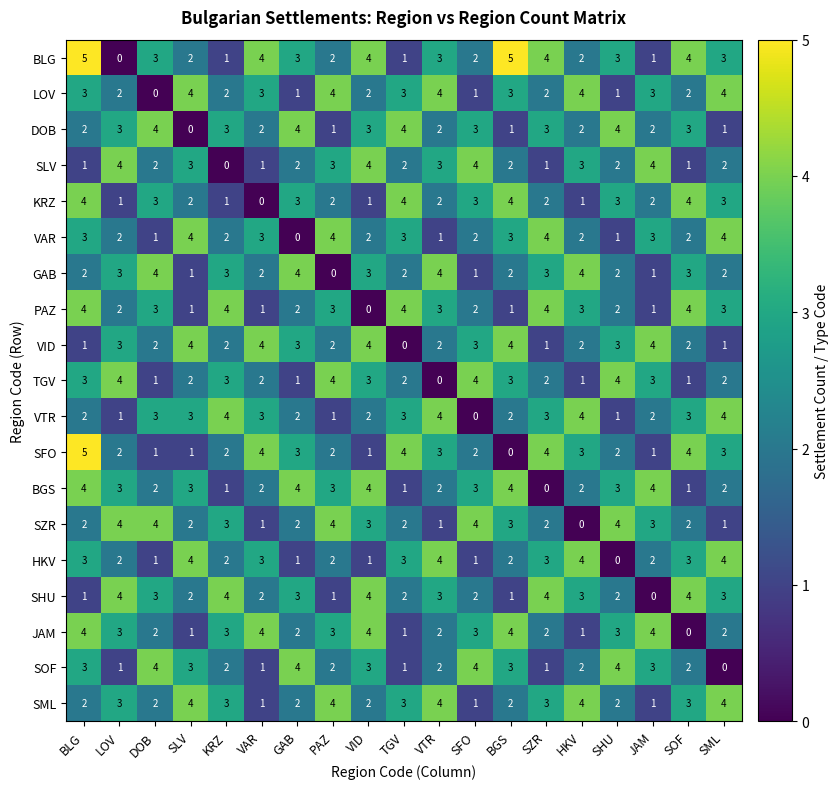

What is the sum of all KRZ values?

45